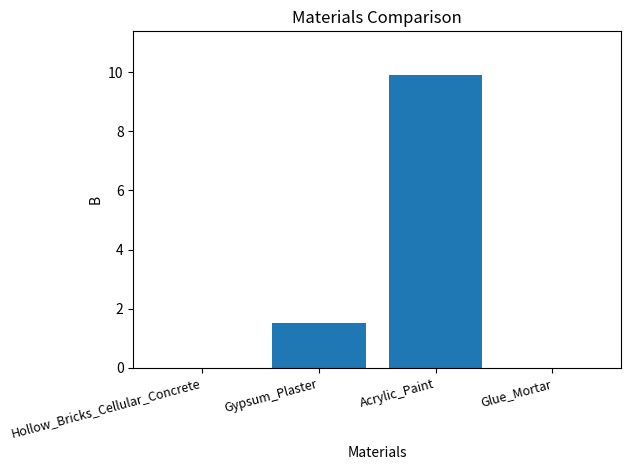

Reading left to right, extract all data points from this chart.

Hollow_Bricks_Cellular_Concrete=0.0	Gypsum_Plaster=1.5	Acrylic_Paint=9.9	Glue_Mortar=0.0